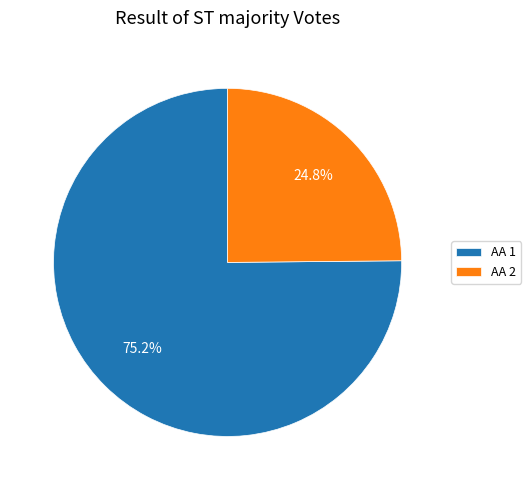

What is the smallest slice in the pie chart?

ΑΑ 2